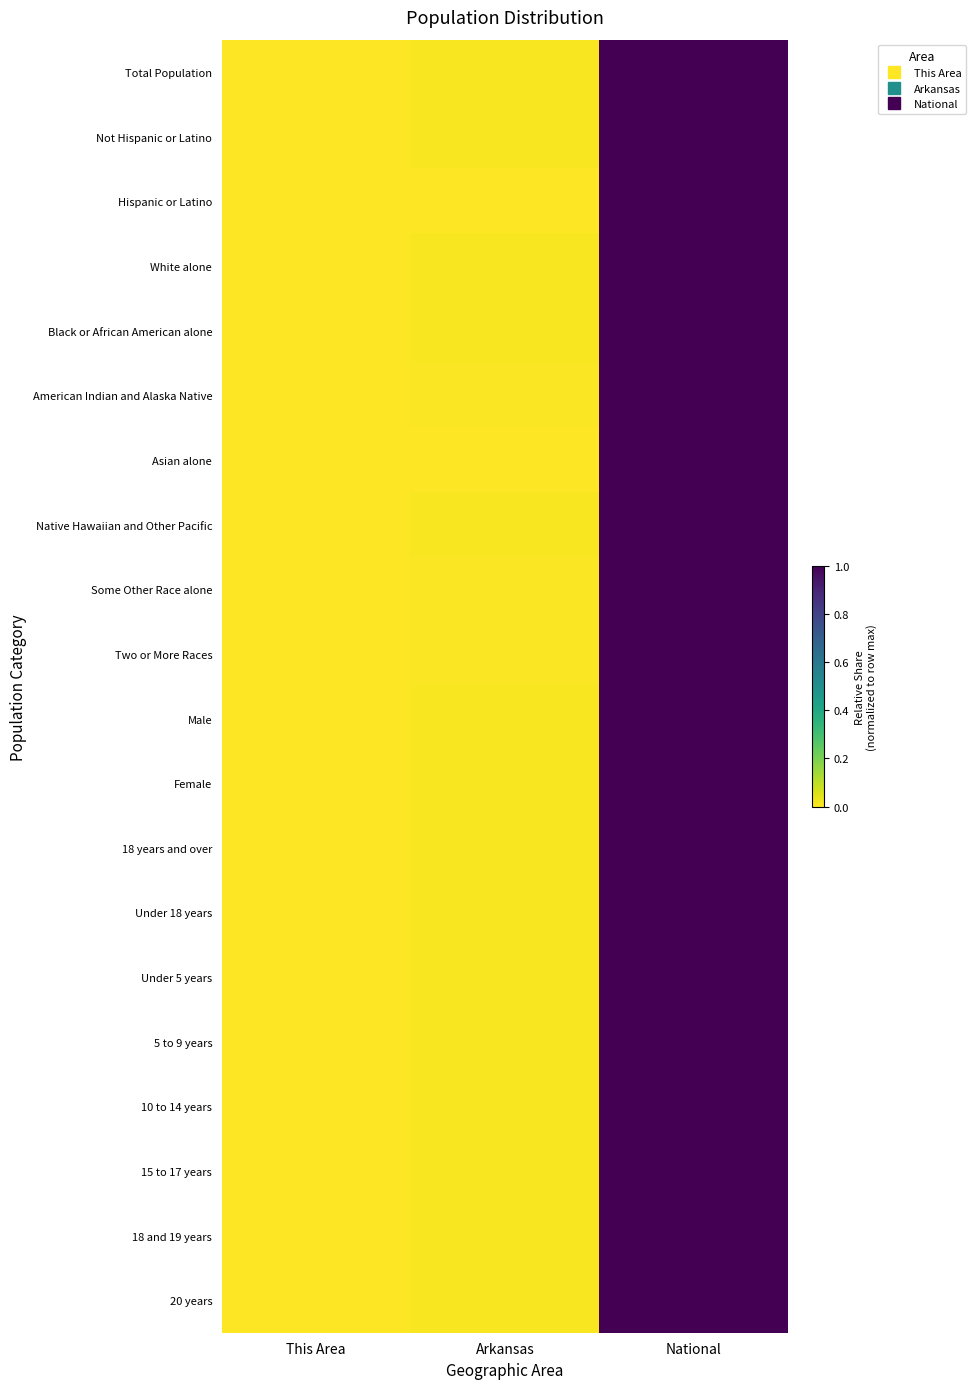

At how many categories does at least one series exceed 0?

3